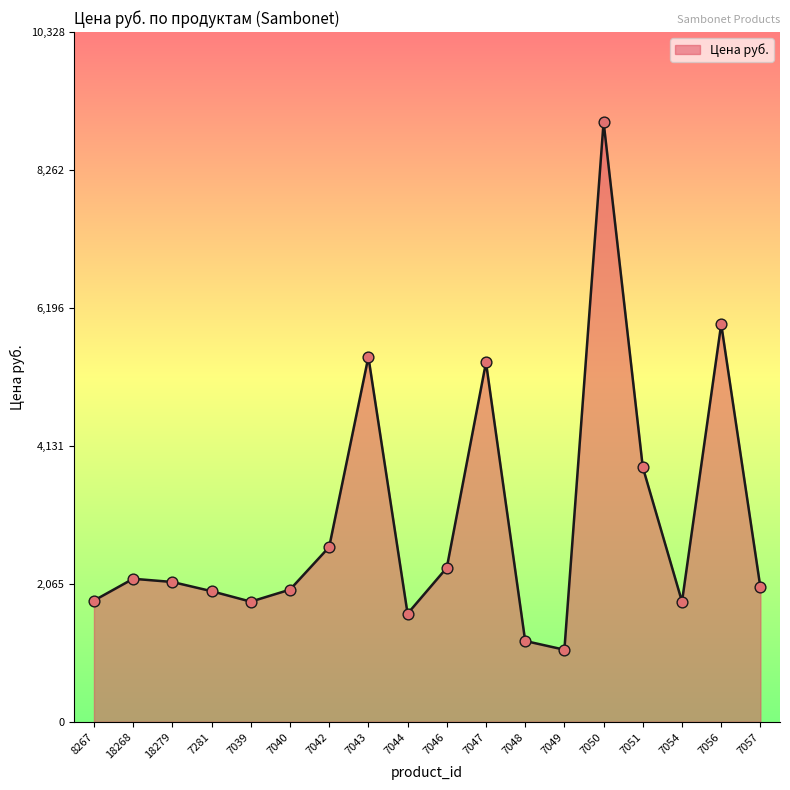

Between 7043 and 7054, which is larger?

7043